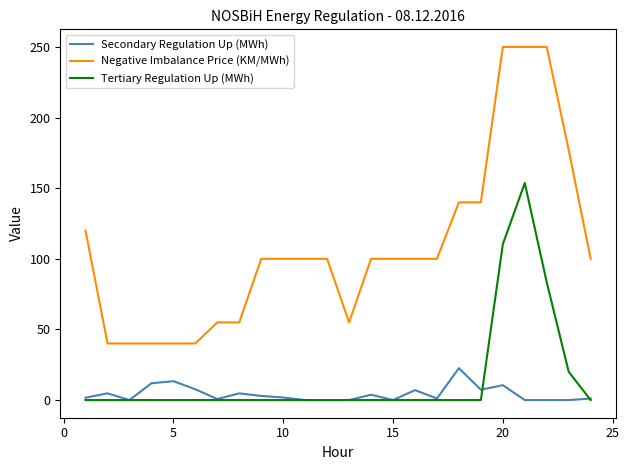

What is the highest value of the Tertiary Regulation Up (MWh) series?

153.7